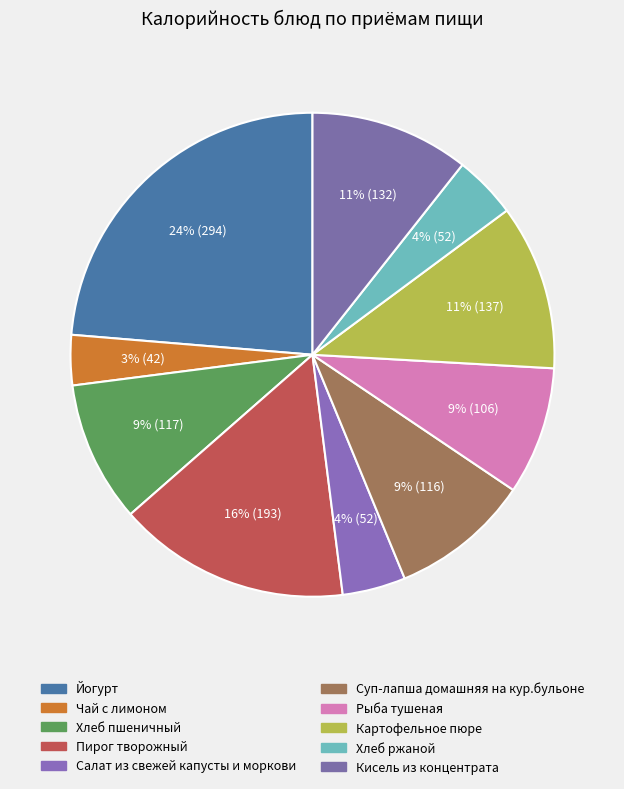

Which slice is the largest?

Йогурт